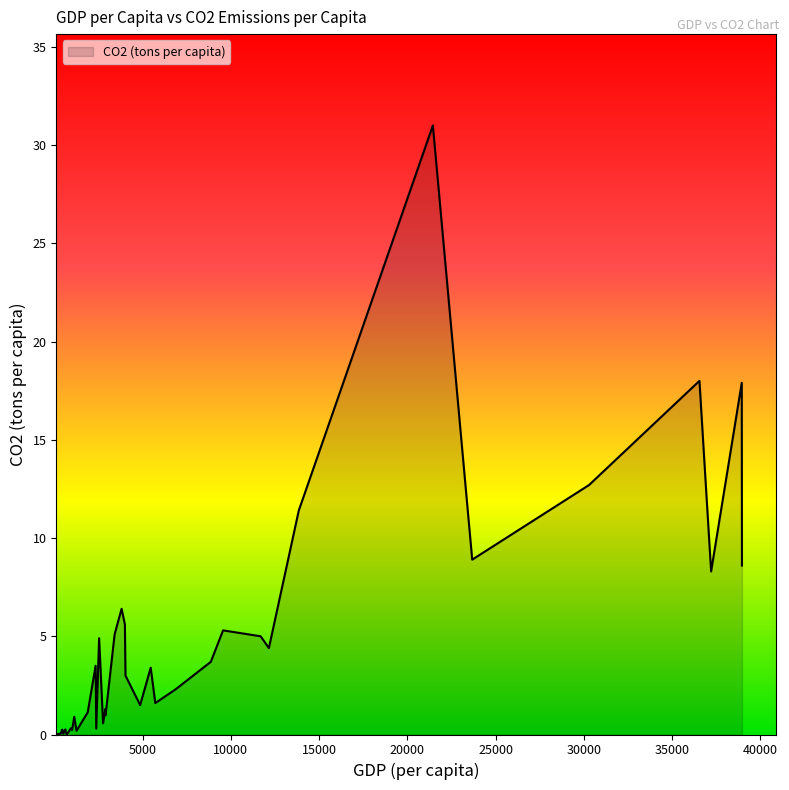

Where is the data nearest to the value 15?

30298